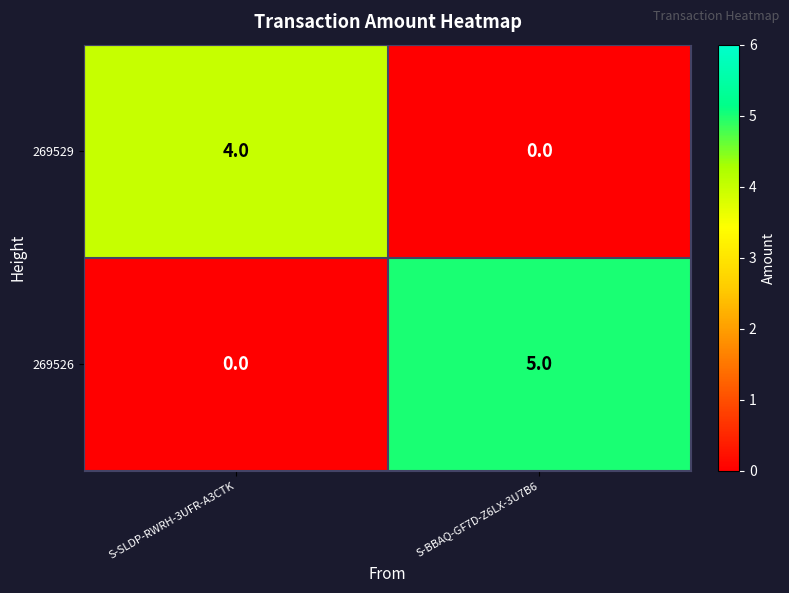

The value of 269526 at S-SLDP-RWRH-3UFR-A3CTK is 3. True or false?

False